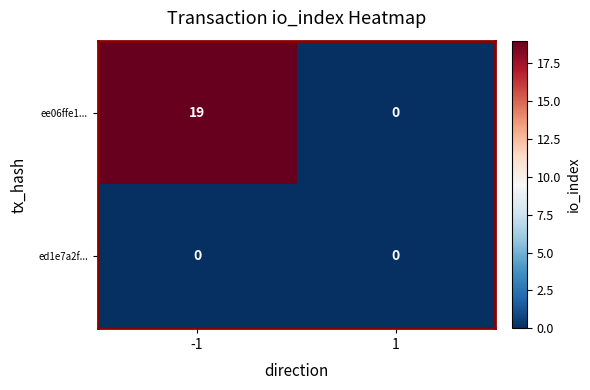

The value of ee06ffe1... at 1 is -10. True or false?

False